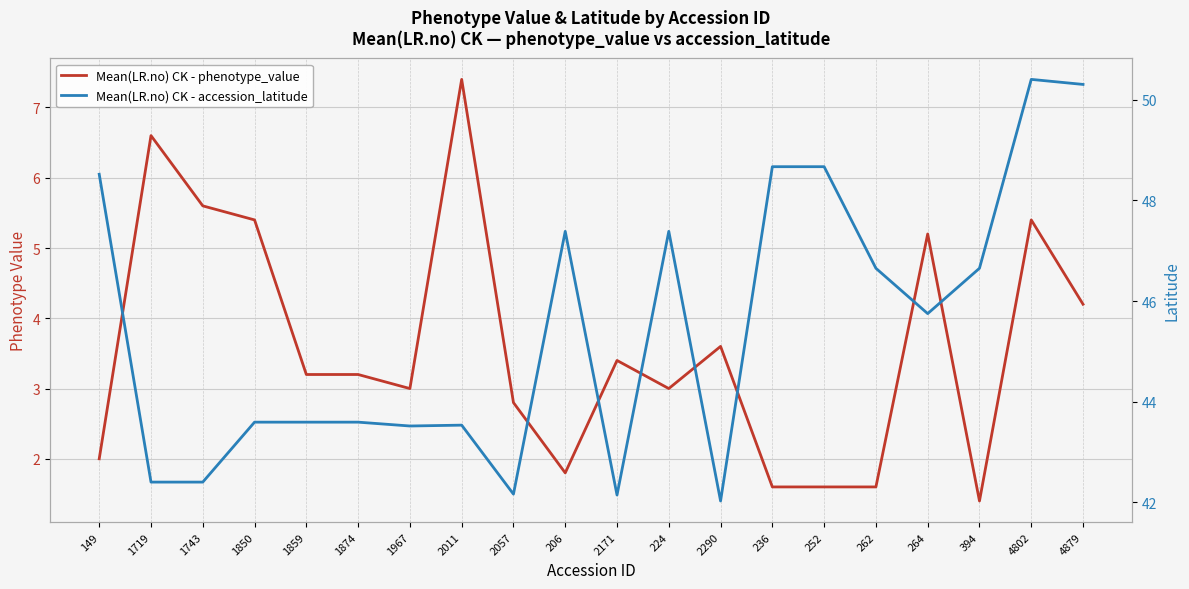

The Mean(LR.no) CK - accession_latitude series shows 48.5 at 149. True or false?

True